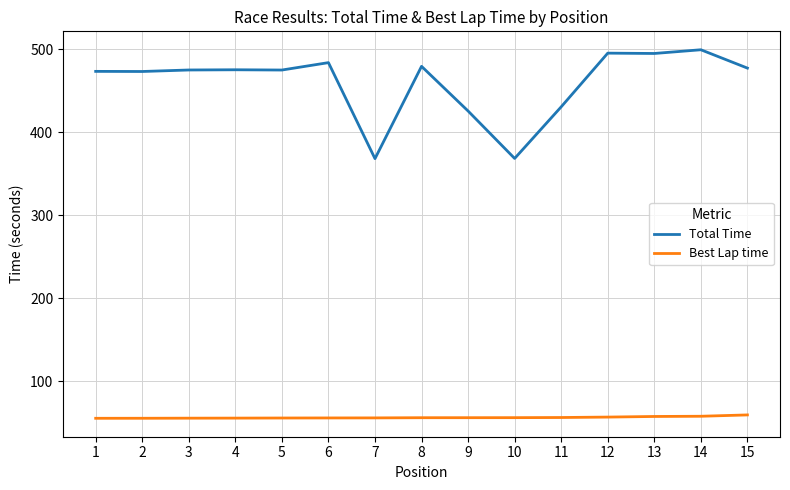

What is the average value of the Best Lap time series?

56.1